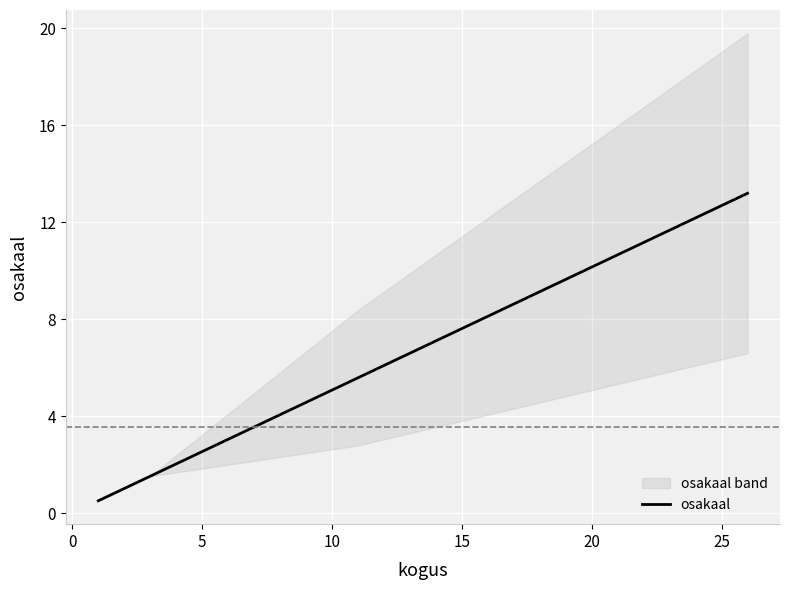

What is the lowest value of the osakaal series?

0.5